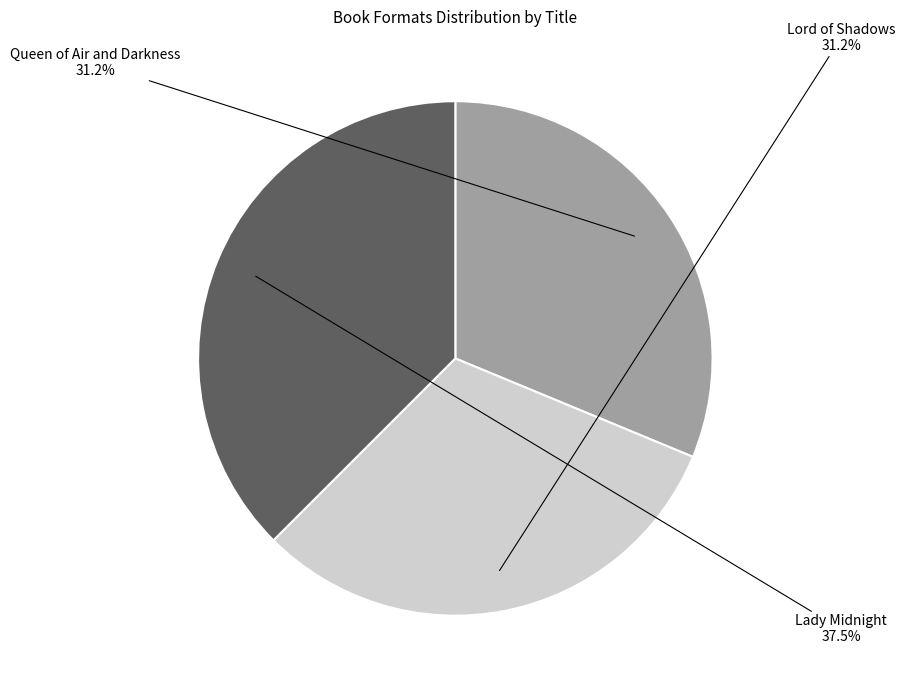

Is there any slice that represents more than half of the pie?

No